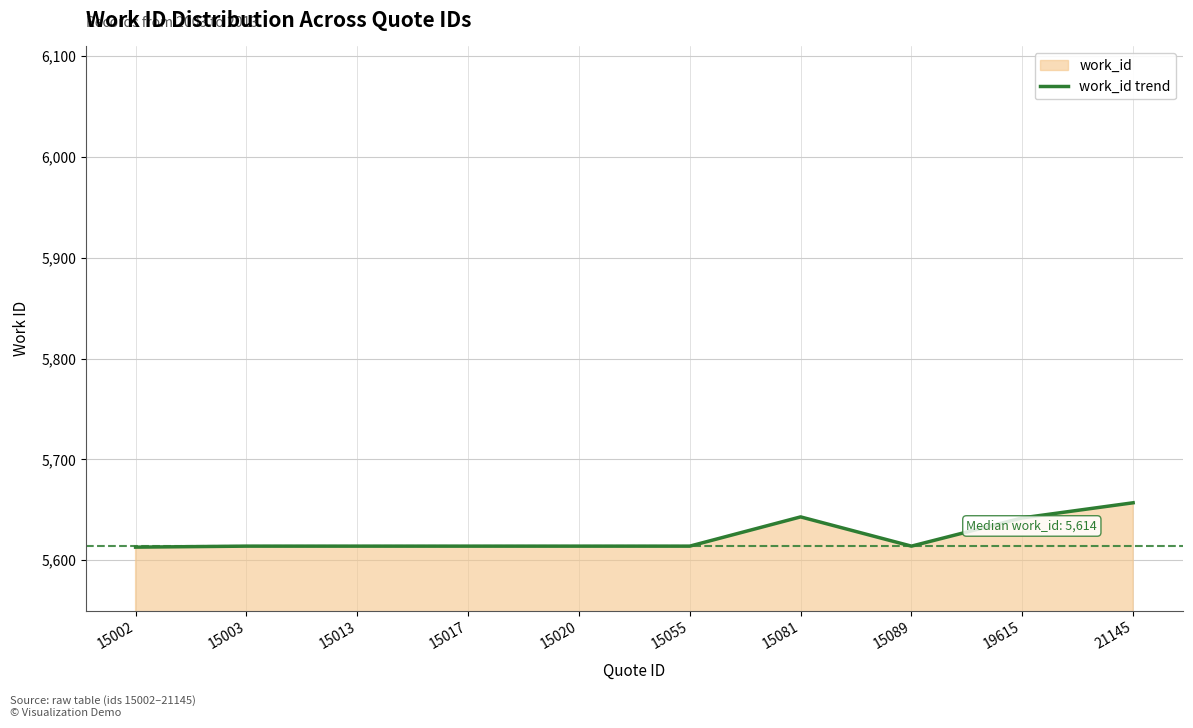

Is it true that the value at 15013 is 2552?

False